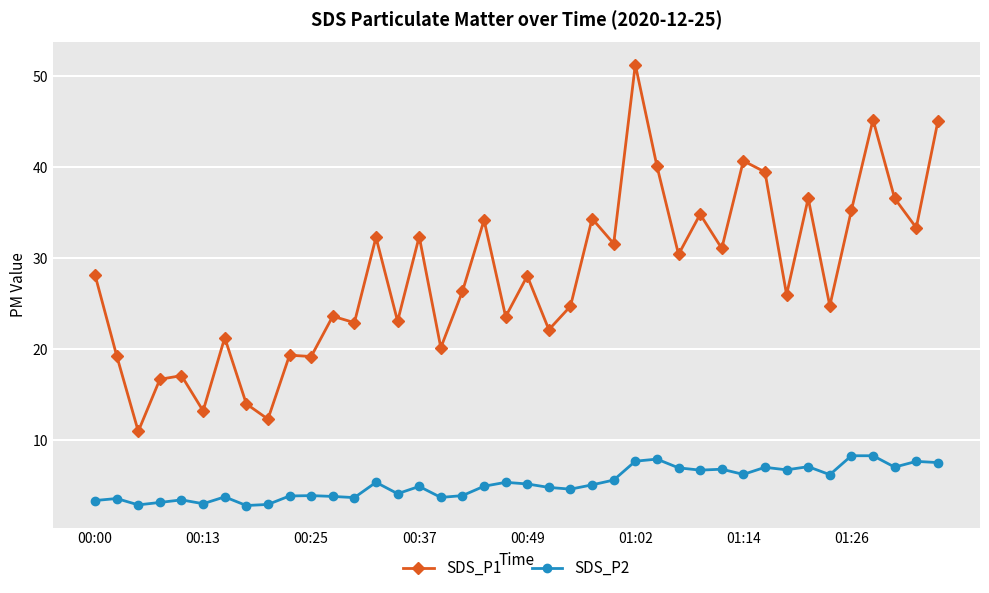

What is the difference between the second highest and minimum values in the SDS_P1 series?

34.2